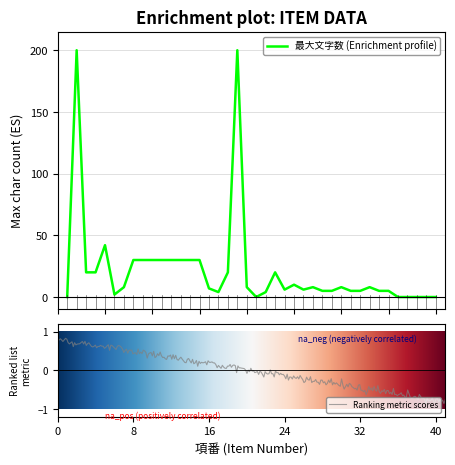

Is it true that the value at 15 is 45?

False